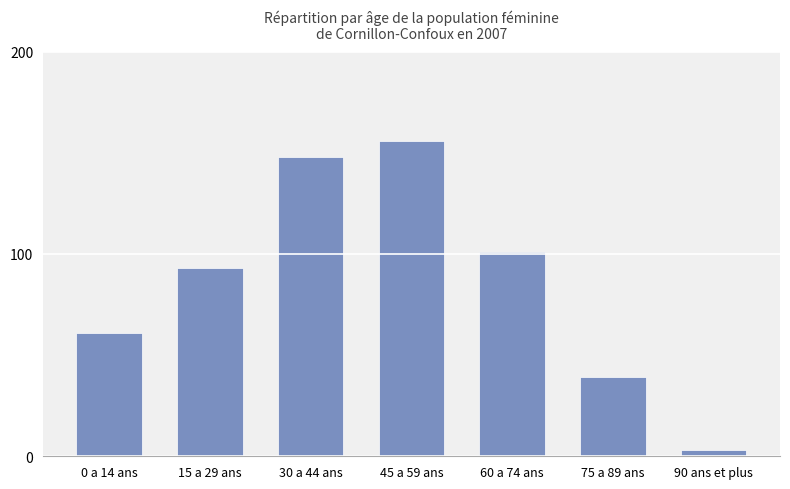

Read the value at 75 a 89 ans.

39